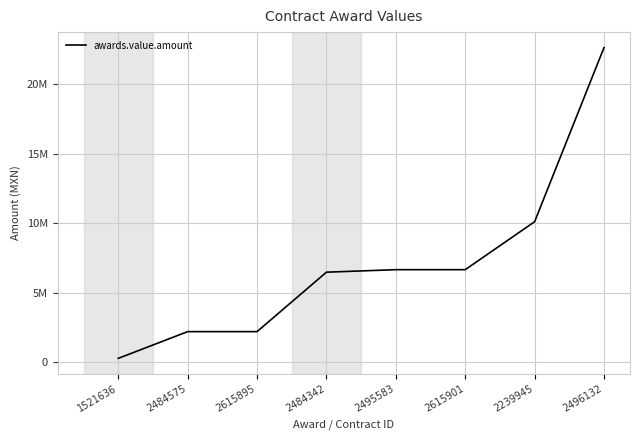

What is the change in value from 2484342 to 2495583?

+179329.4